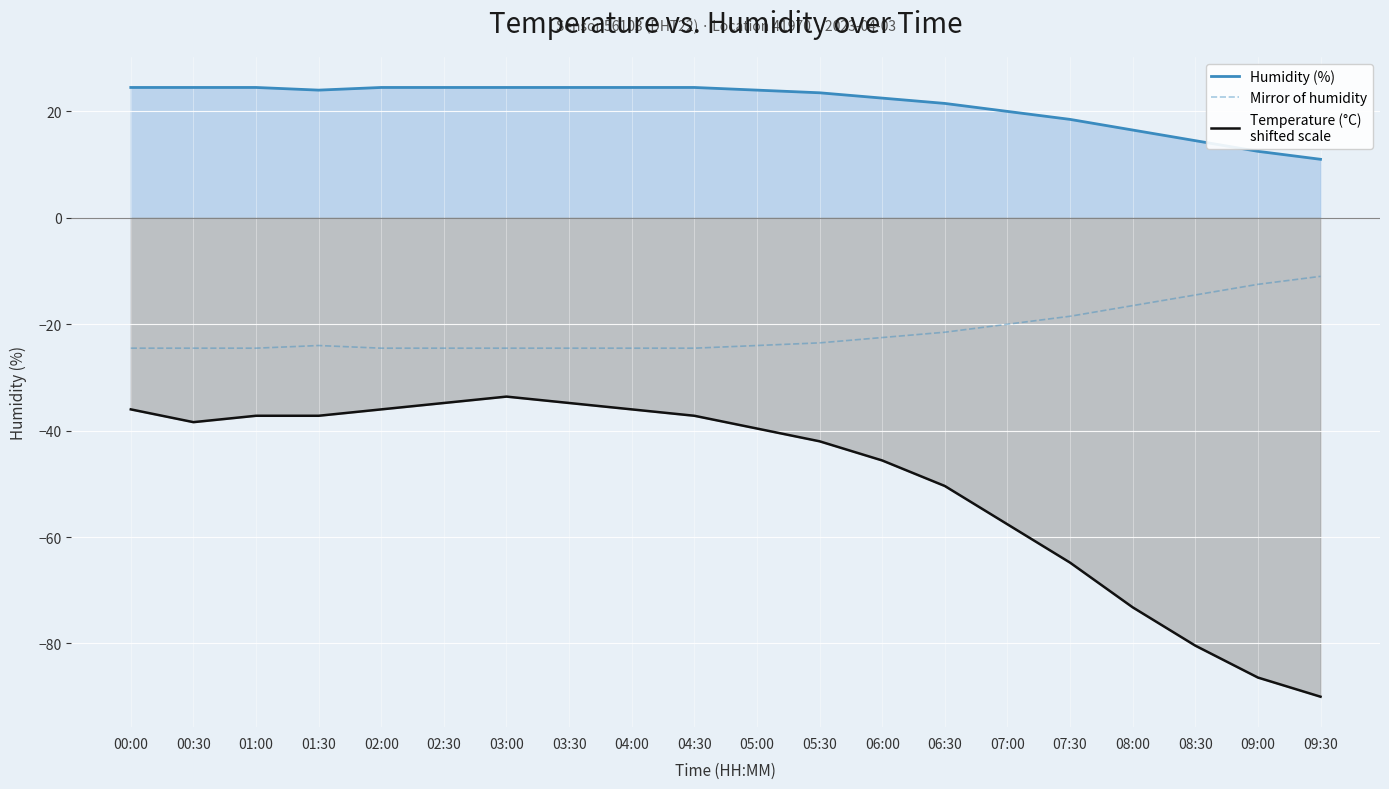

True or false: Mirror of humidity and Humidity (%) cross at least once.

False